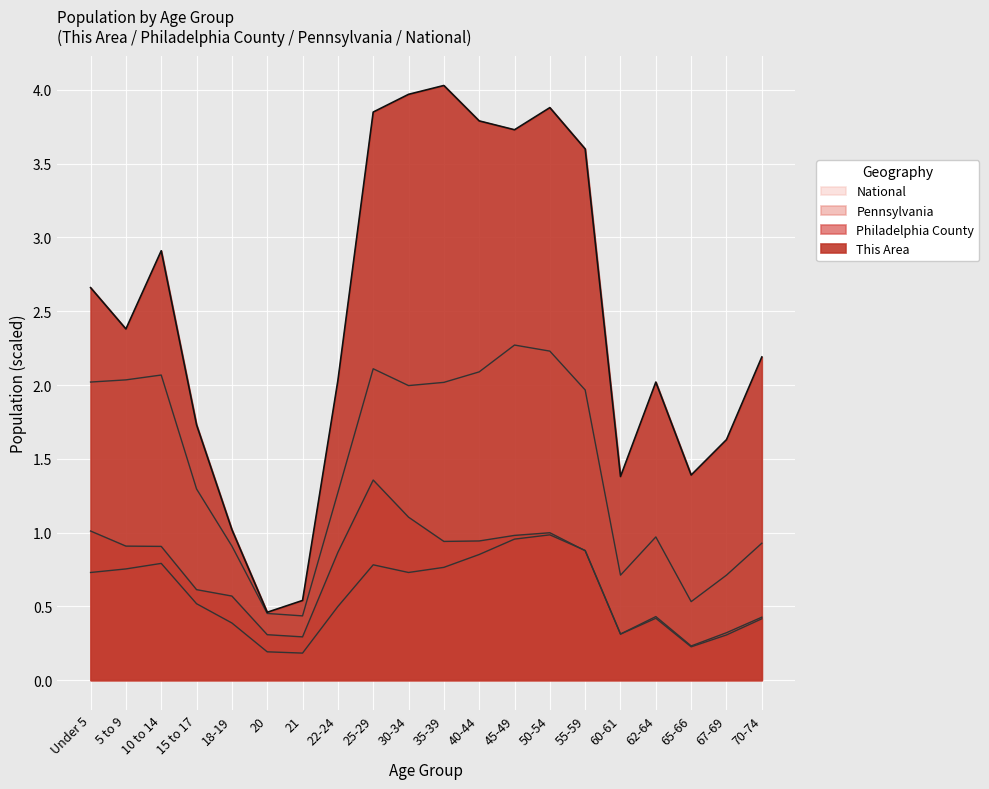

Count the number of data series in this chart.

4